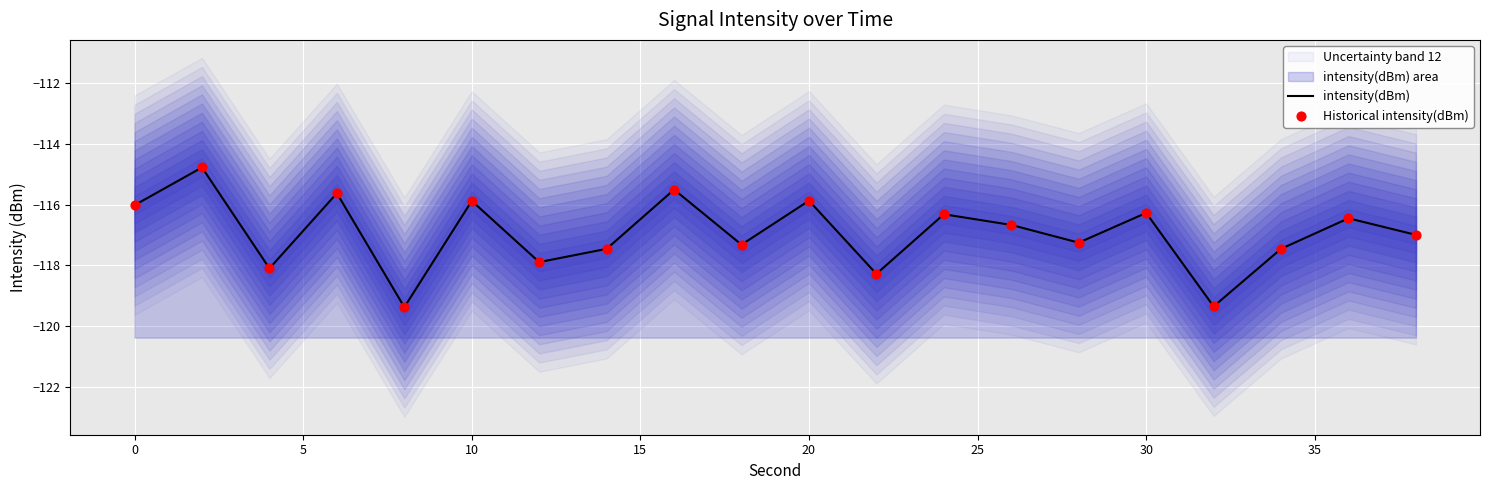

Which series contains the lowest Y value?

intensity(dBm)